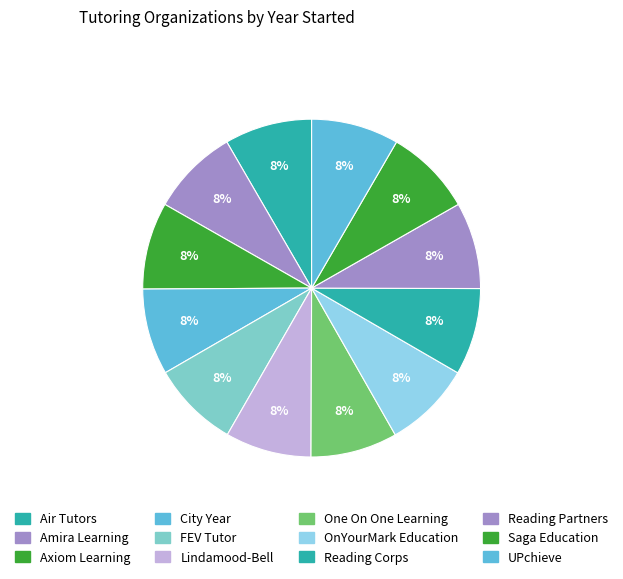

The Air Tutors slice represents 8% of the pie. True or false?

True